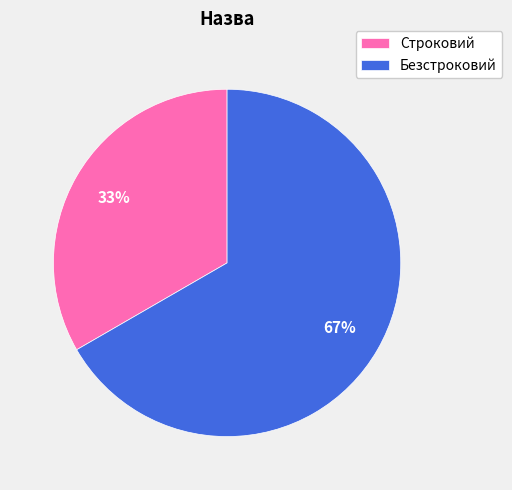

To the nearest percent, what is the average slice percentage?

50%